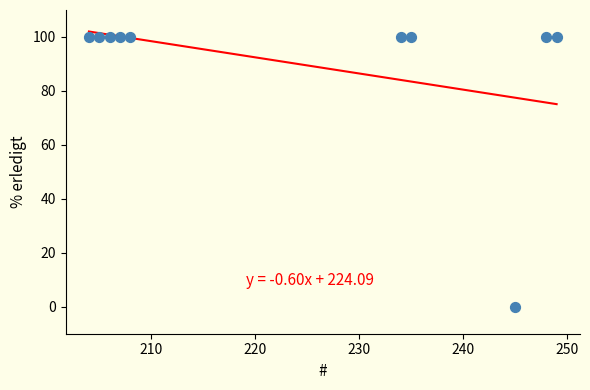

What is the range of Y values (max minus min)?

100